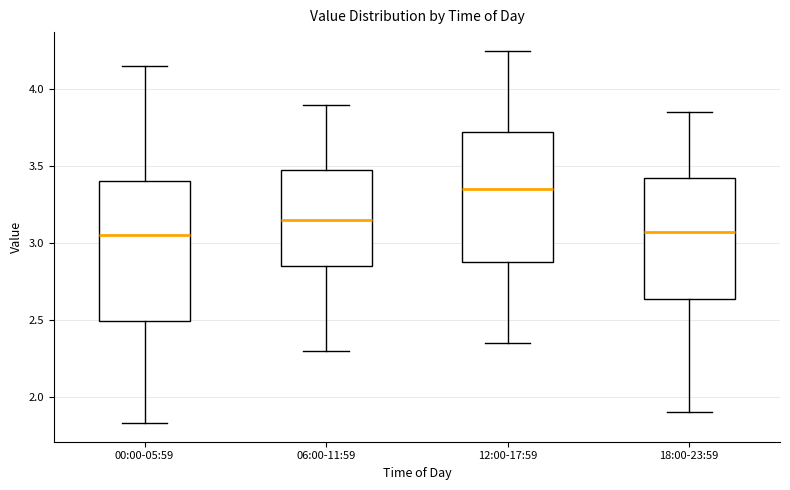

Reading left to right, read every box against the y-axis: the position of its median line, the range the box covers, and the ends of its whiskers. The values are not printed on the chart, so give them approximately, as read against the axis.

00:00-05:59: median 3.05, box 2.50 to 3.40, whiskers 1.85 to 4.15
06:00-11:59: median 3.15, box 2.85 to 3.50, whiskers 2.30 to 3.90
12:00-17:59: median 3.35, box 2.90 to 3.75, whiskers 2.35 to 4.25
18:00-23:59: median 3.10, box 2.65 to 3.45, whiskers 1.90 to 3.85